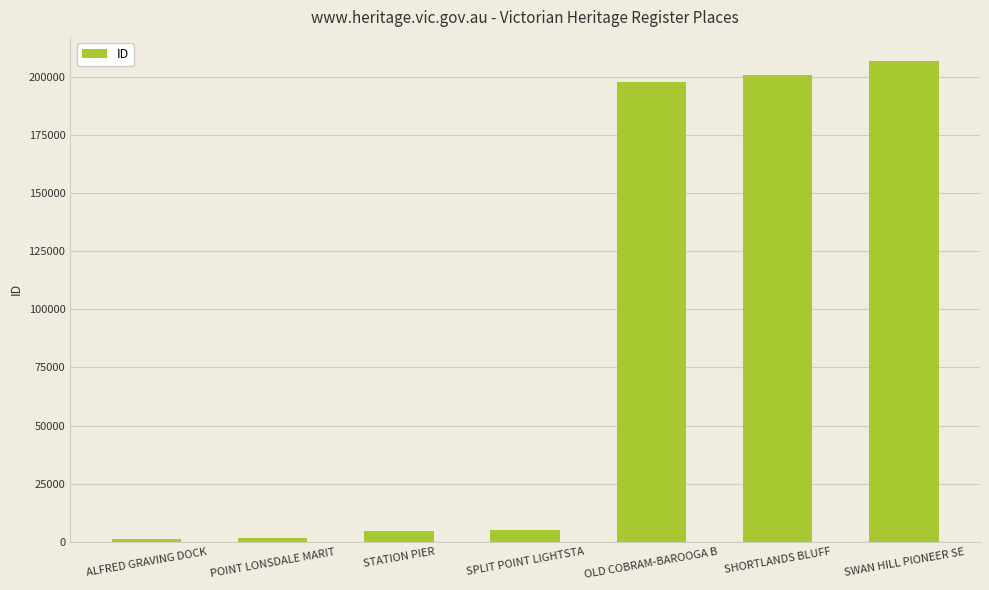

What is the change in value from STATION PIER to SPLIT POINT LIGHTSTA?

+340